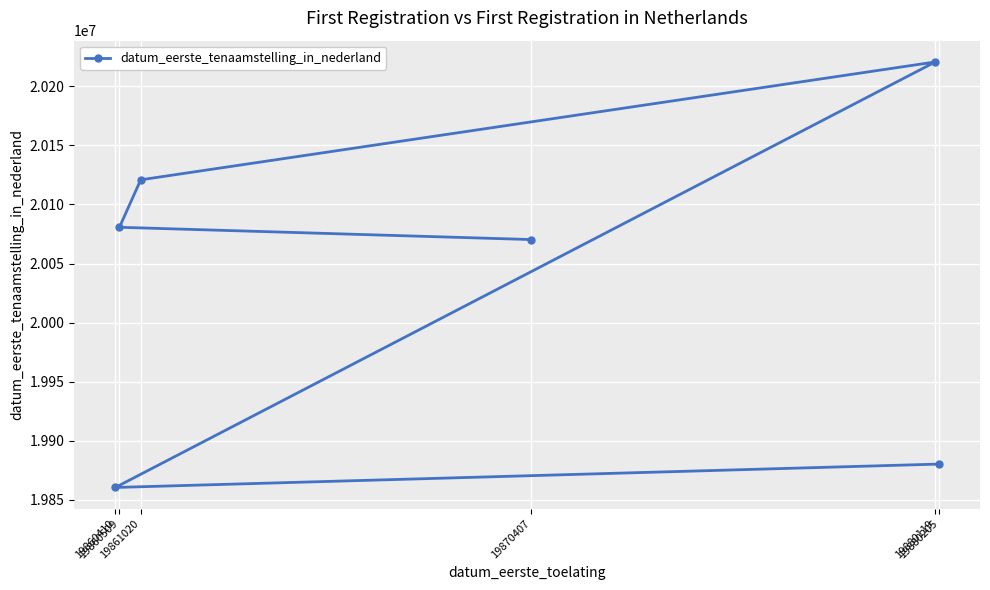

What is the maximum value shown in the chart?

20220706